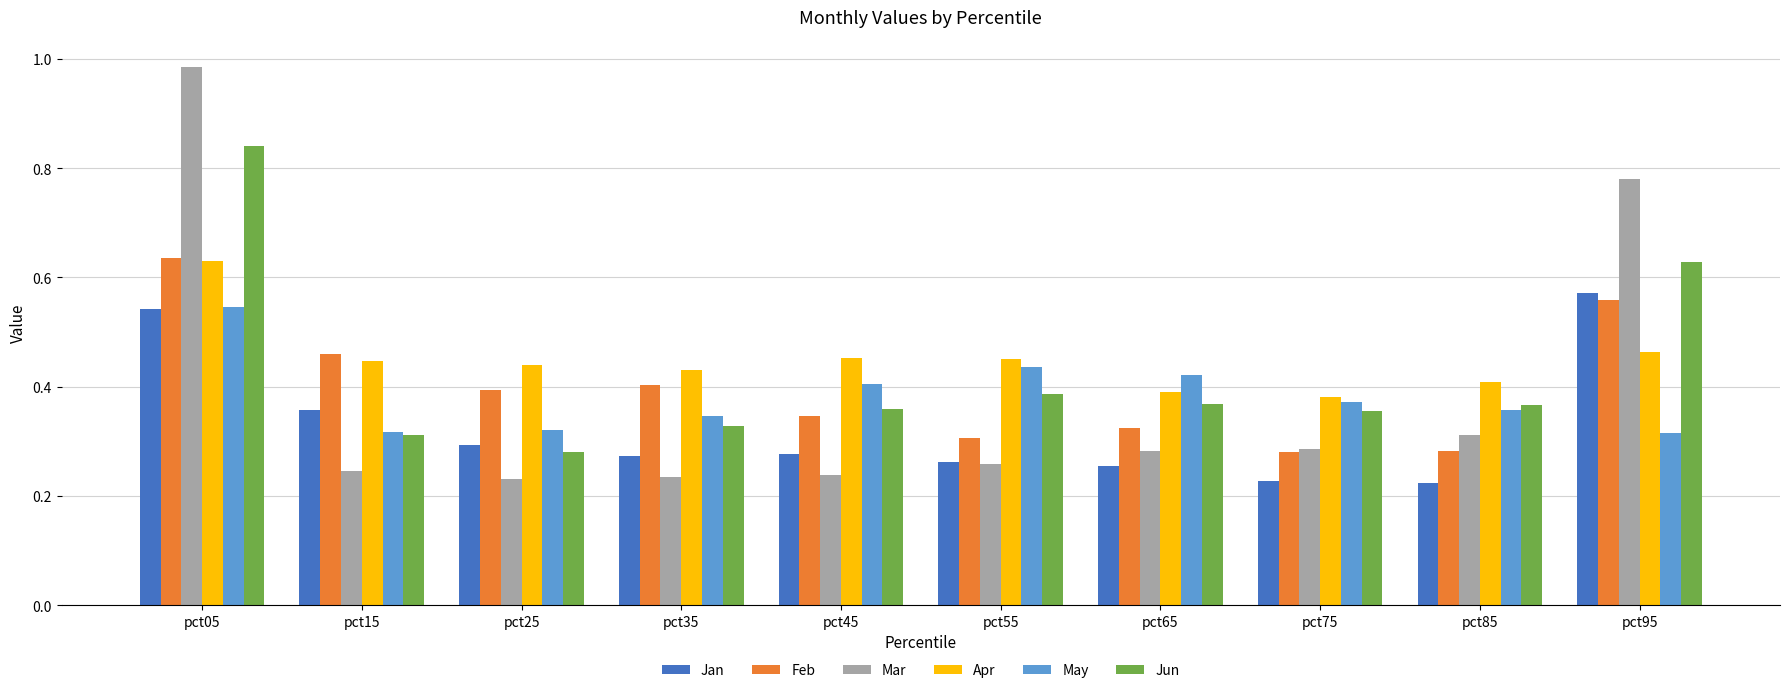

Which series has the widest spread of values?

Mar